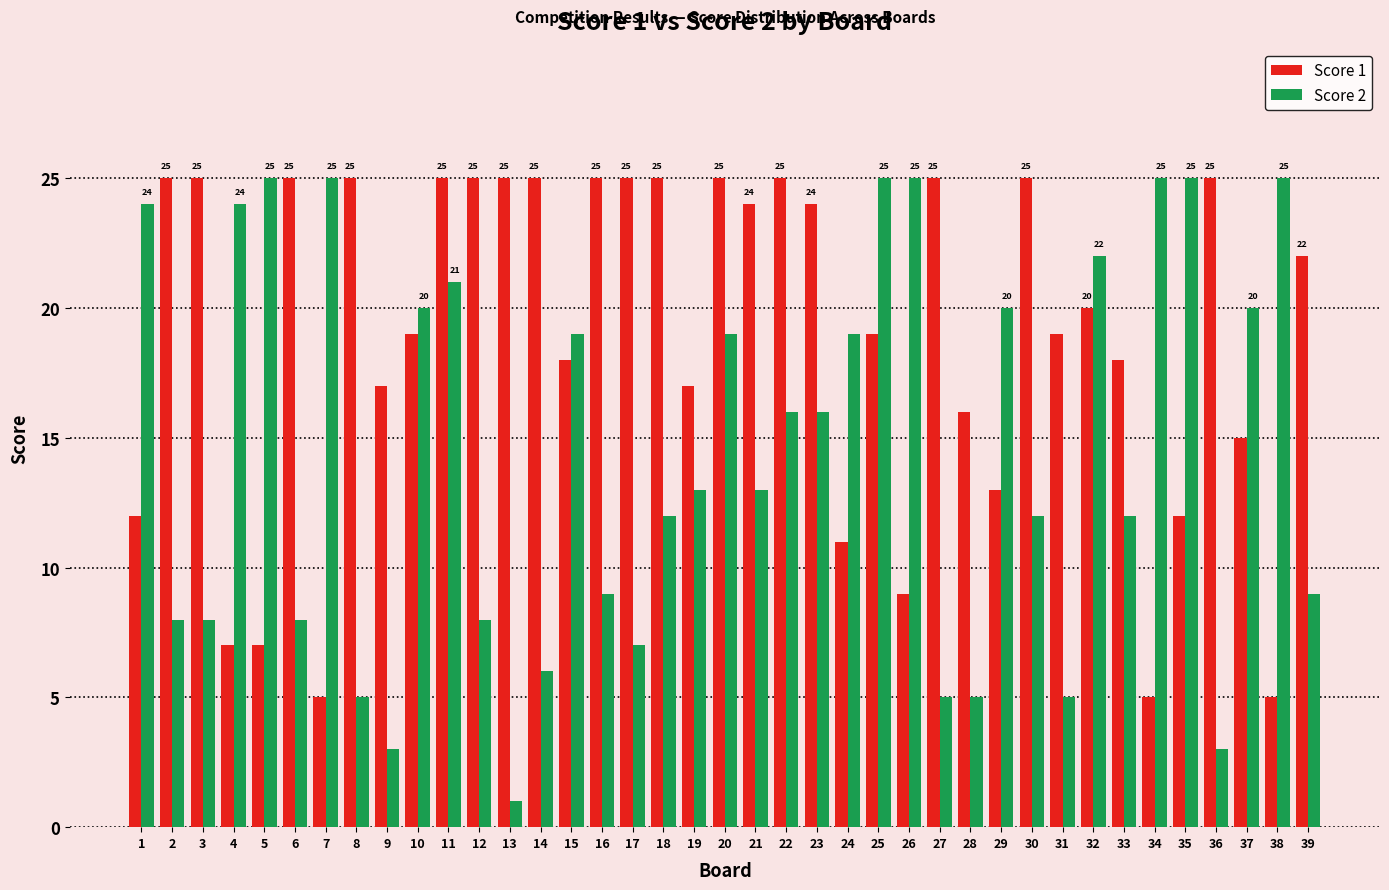

At which label does Score 2 first exceed 13?

1